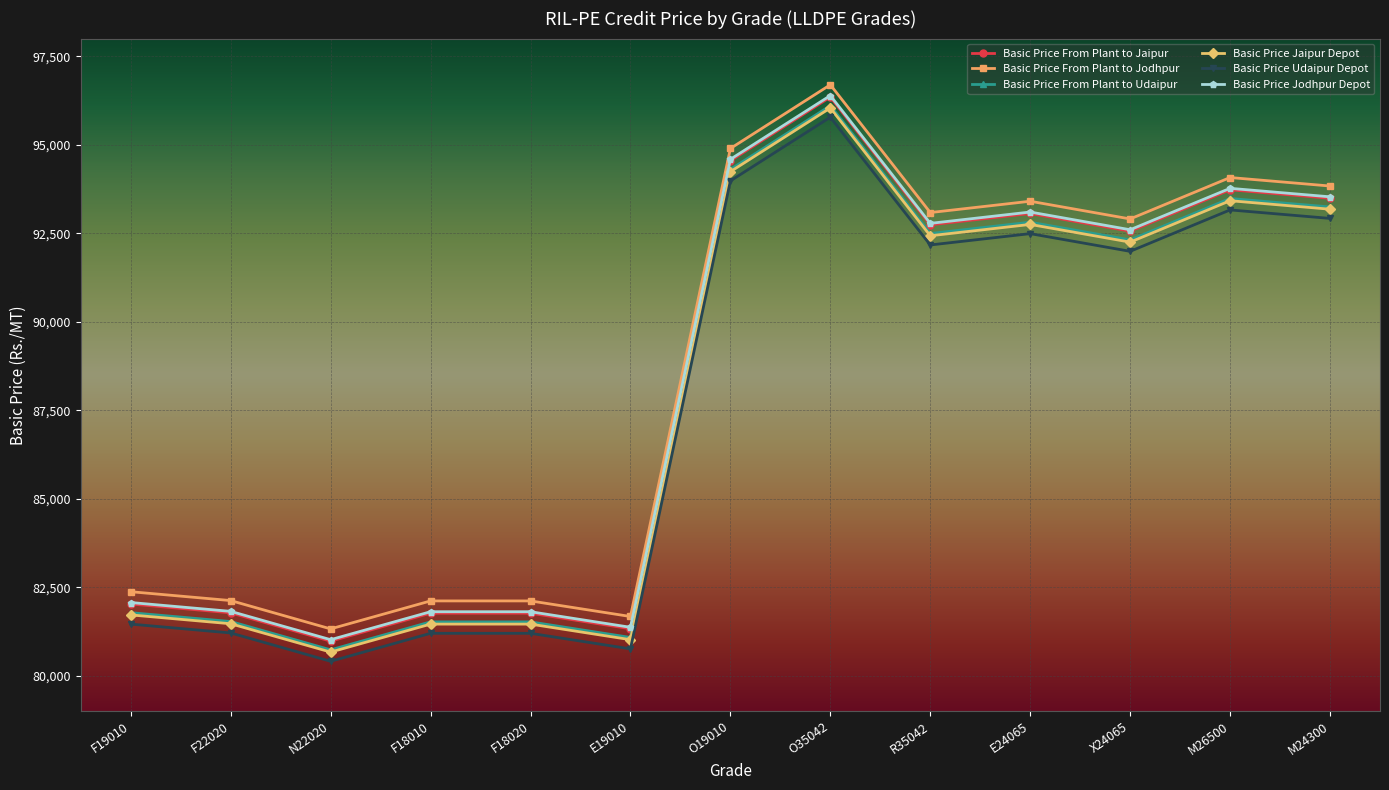

What position from the right is F18010?

10